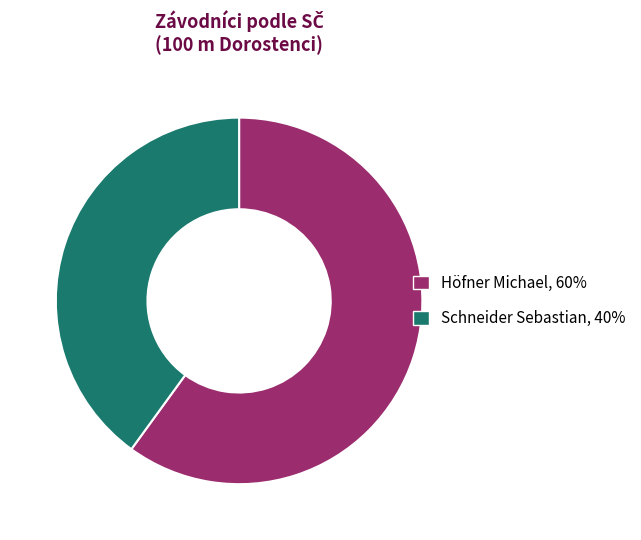

What is the largest slice in the pie chart?

Höfner Michael